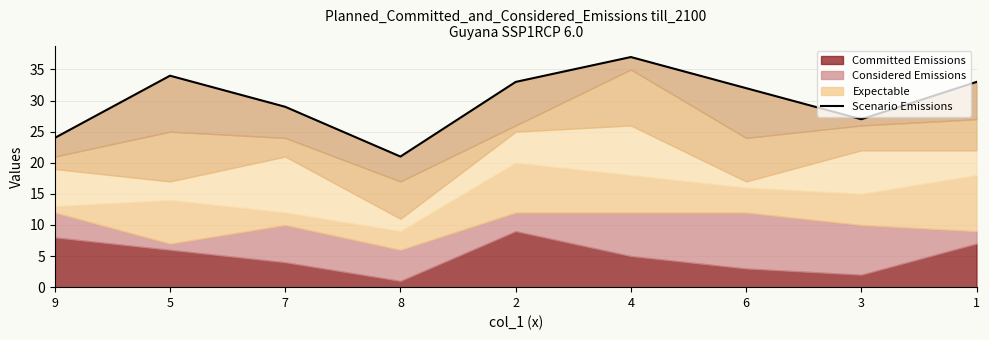

The value at 8 is 21. True or false?

True